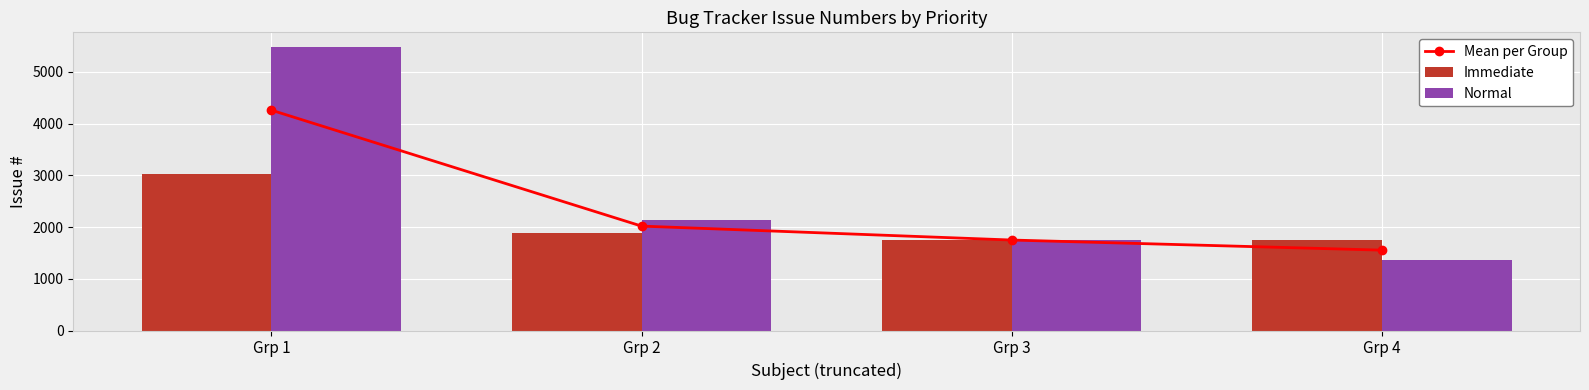

Which label corresponds to the largest value in the chart?

Grp 1